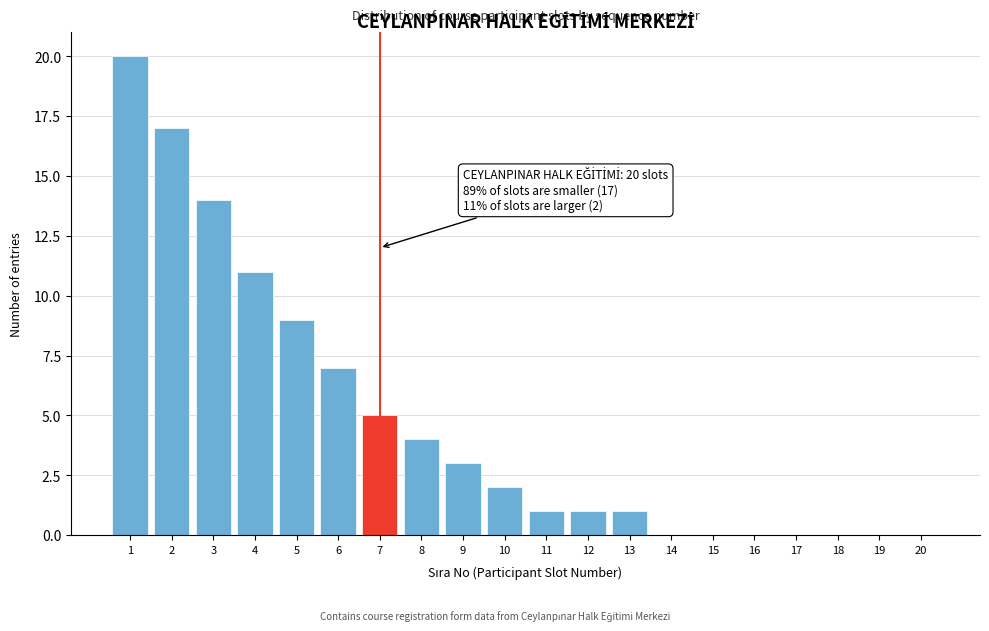

Reading right to left, what are all the values shown in this chart?

20=0	19=0	18=0	17=0	16=0	15=0	14=0	13=1	12=1	11=1	10=2	9=3	8=4	7=5	6=7	5=9	4=11	3=14	2=17	1=20